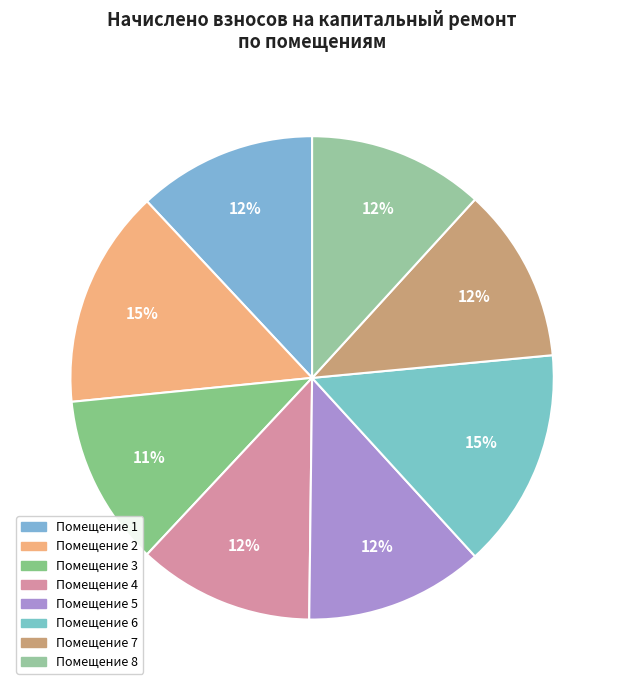

How many slices are in this pie chart?

8